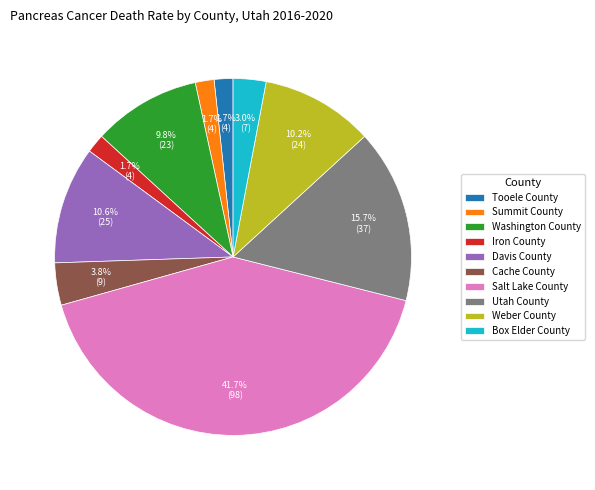

Does Utah County represent more than half of the total?

No